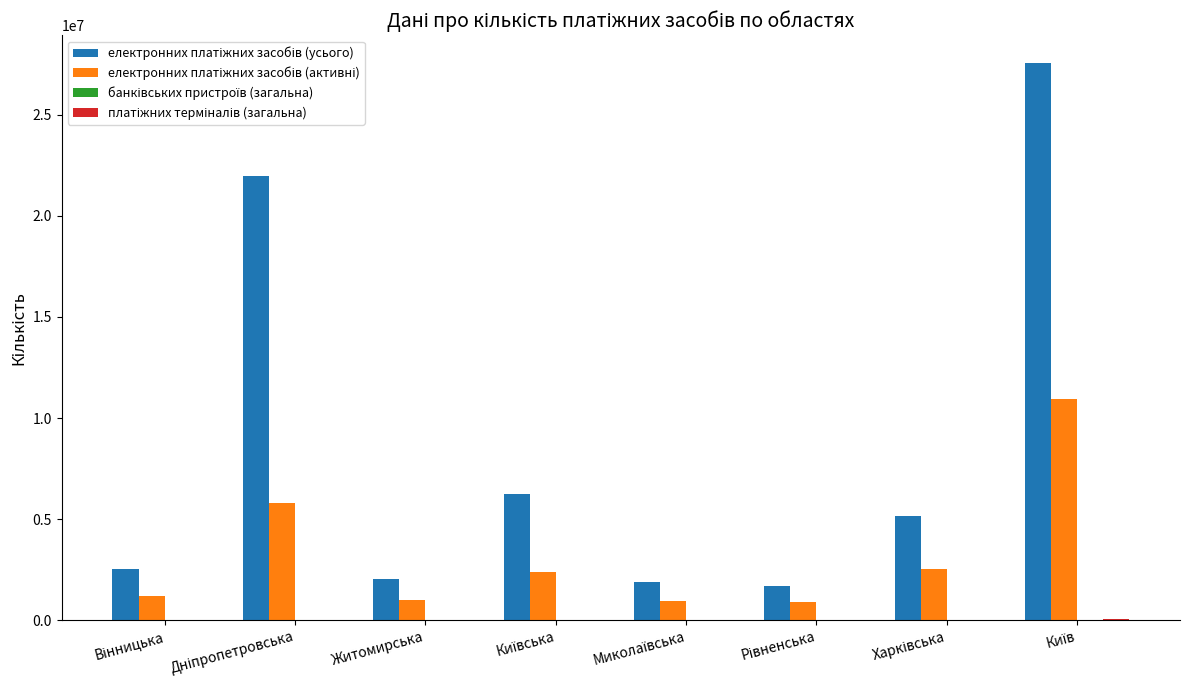

Count the number of data series in this chart.

4